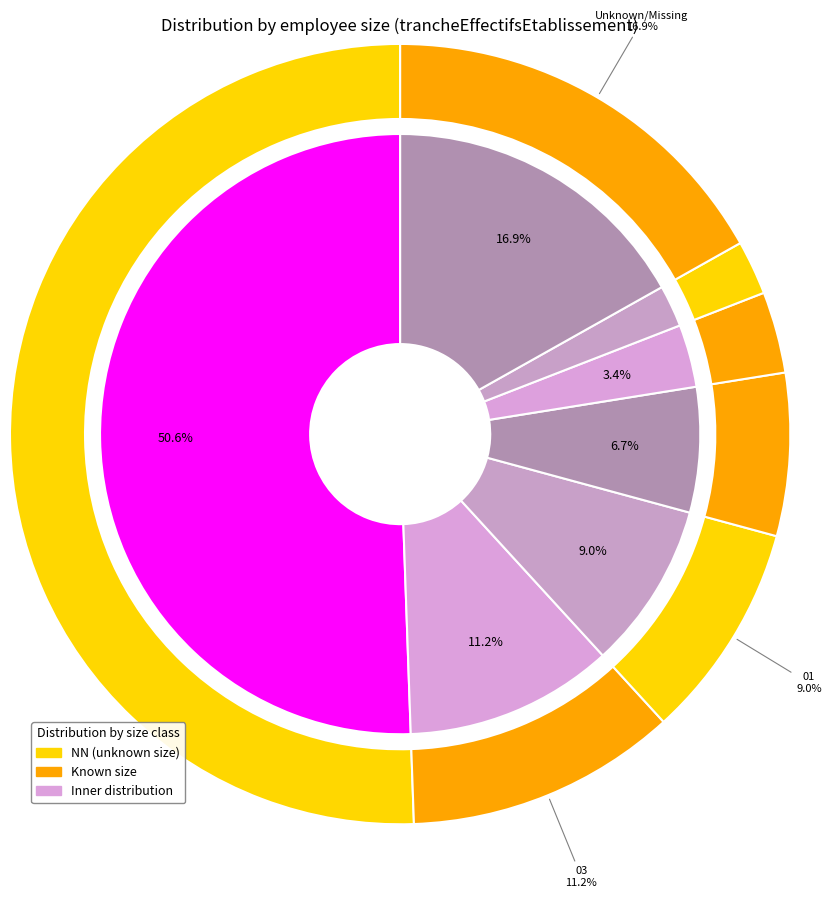

The 12 slice represents 1% of the pie. True or false?

False